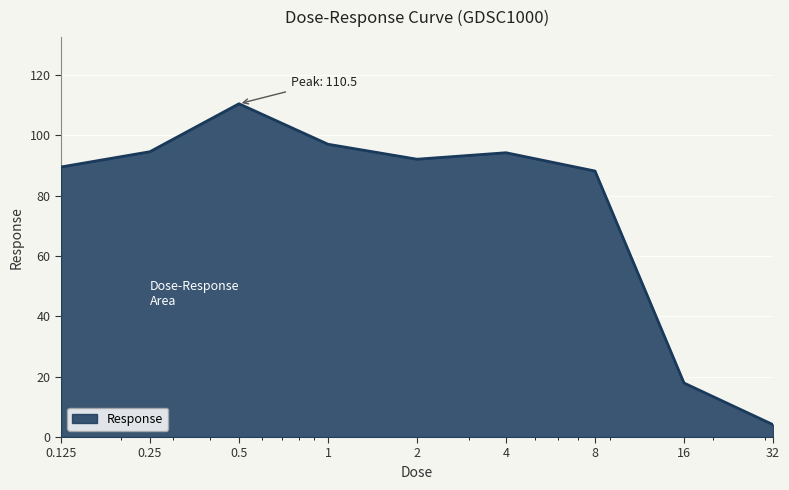

What is the greatest value displayed?

110.5